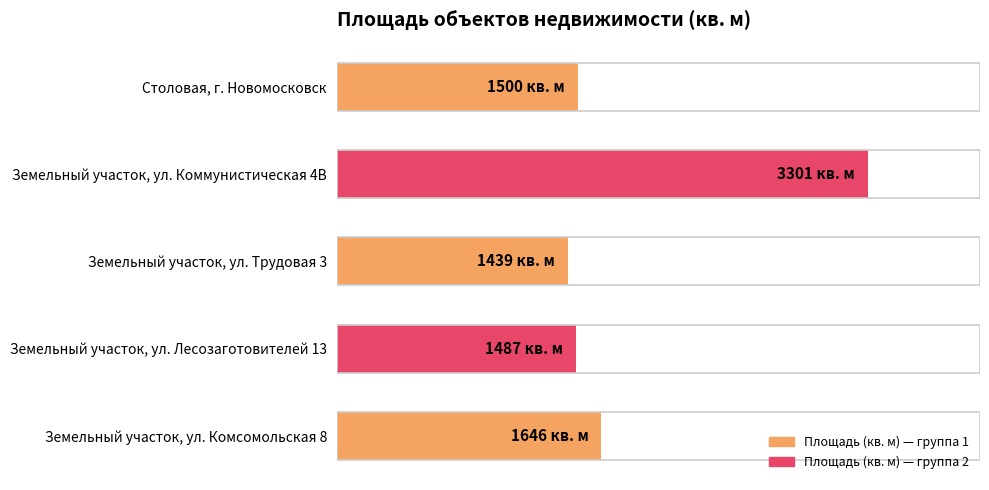

Are the bars grouped side by side (vs. stacked)?

No